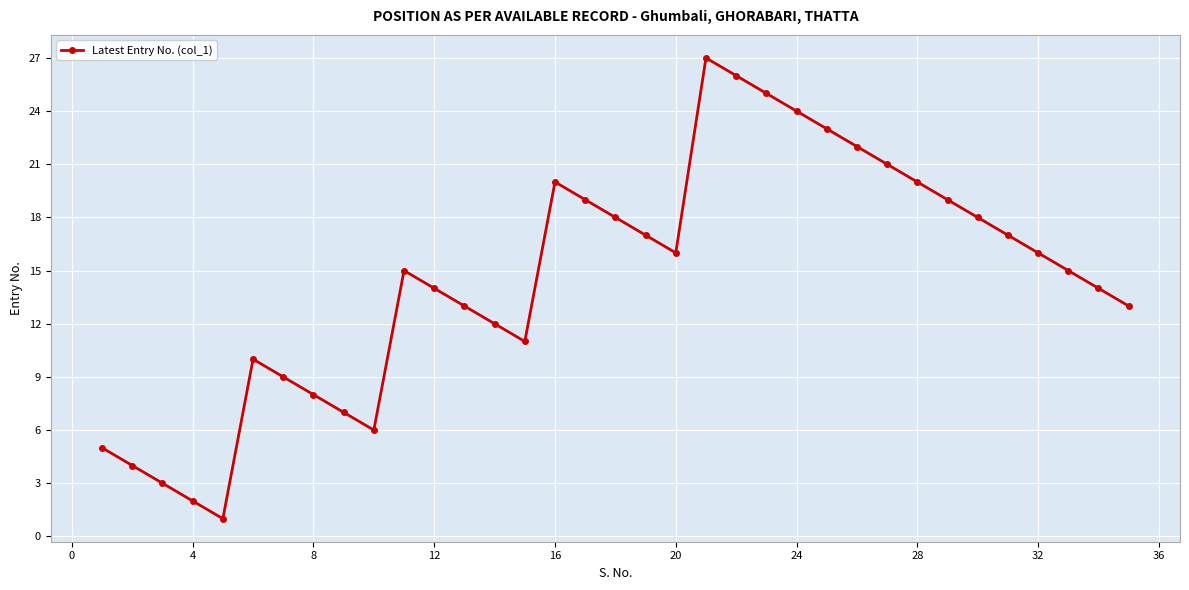

What is the difference between the maximum and second lowest values?

25